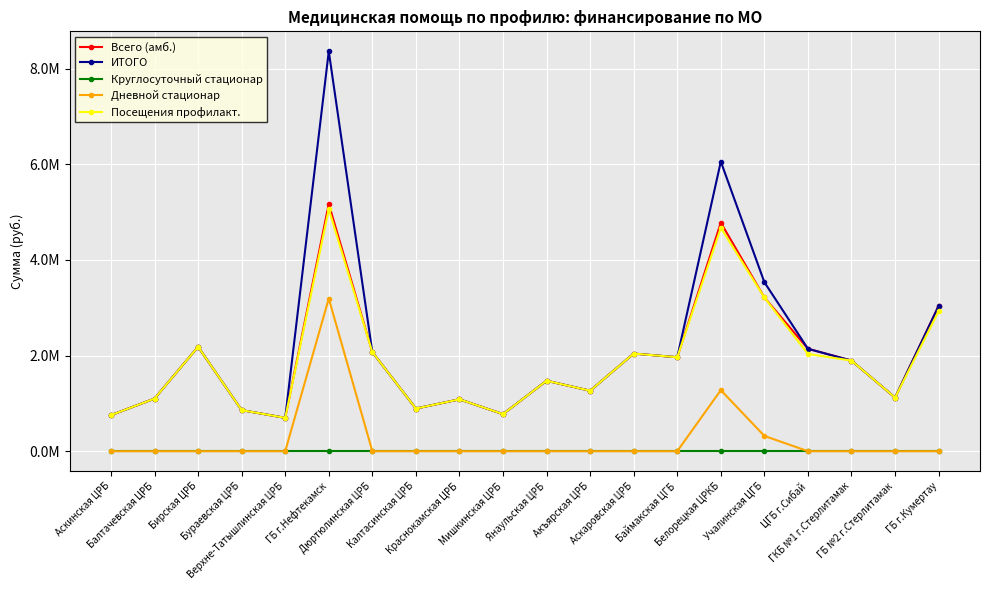

What is the value of the ИТОГО point at the 20th from the left?

3035784.8